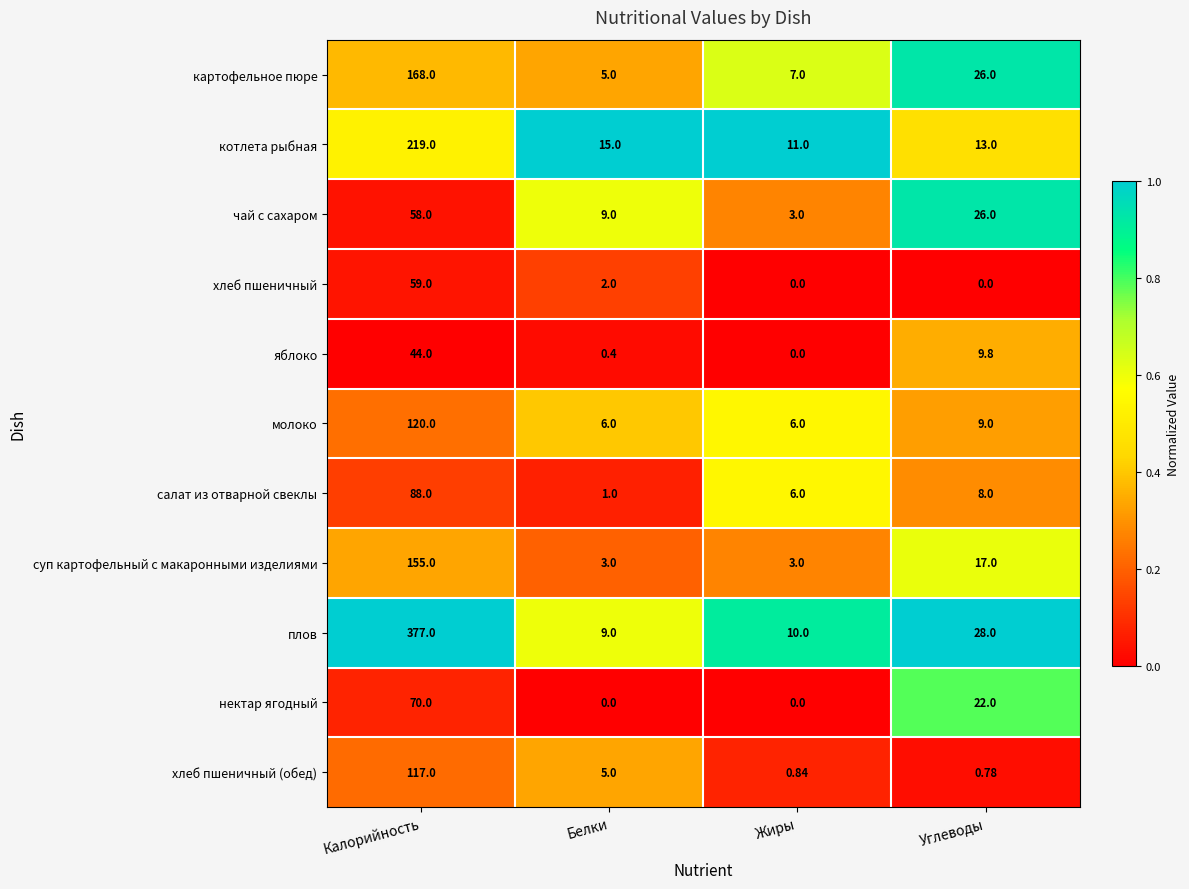

Which series has the largest total across all categories?

плов